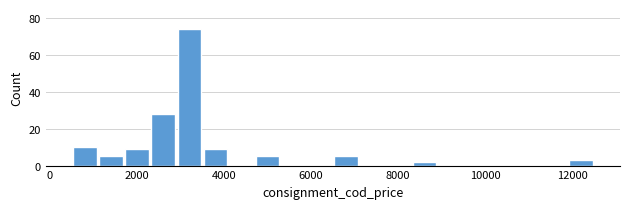

Read against the x-axis, roughly where is the centre of the tallest bar?

3200